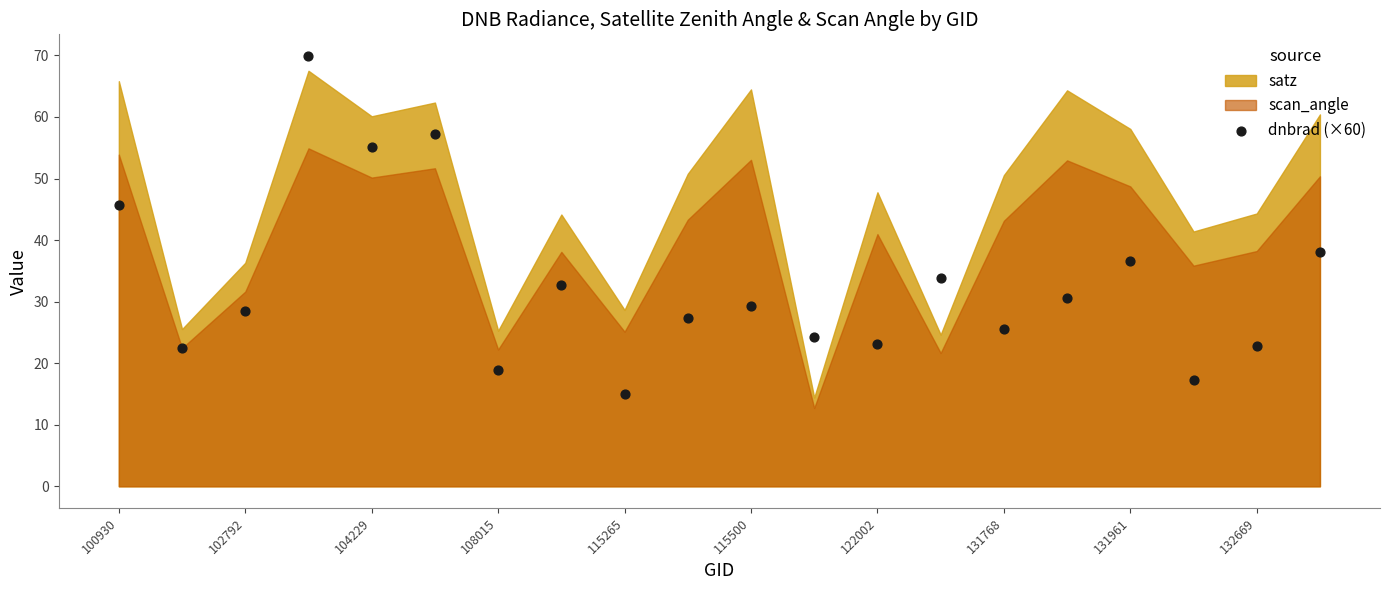

What is the range of Y values (max minus min)?

54.9